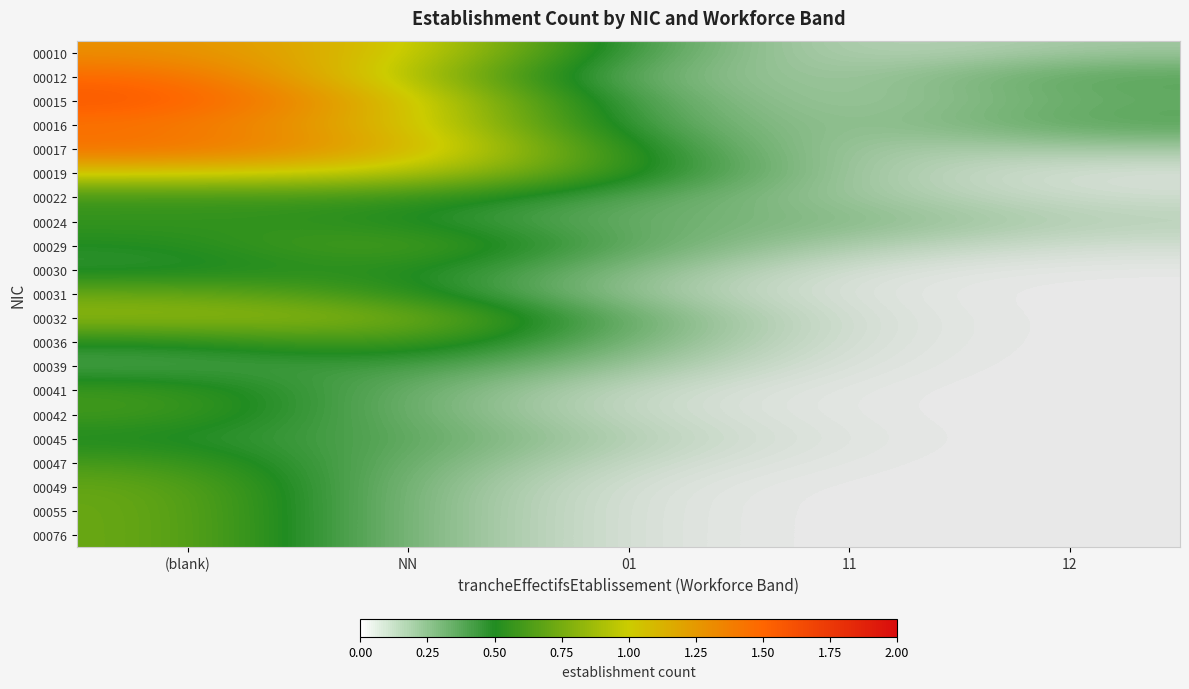

At how many categories does at least one series exceed 0?

5